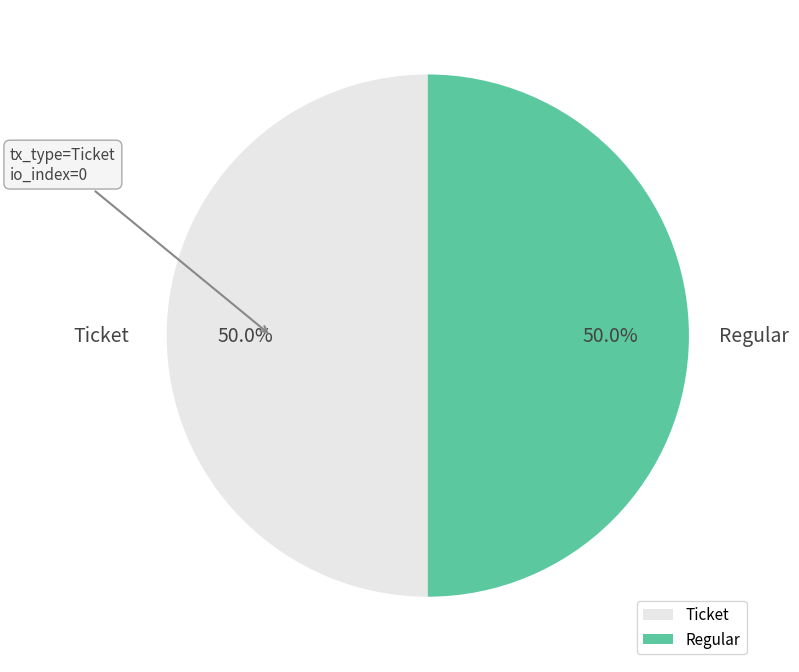

Approximately how many times larger is the value at Ticket compared to Regular?

1.0